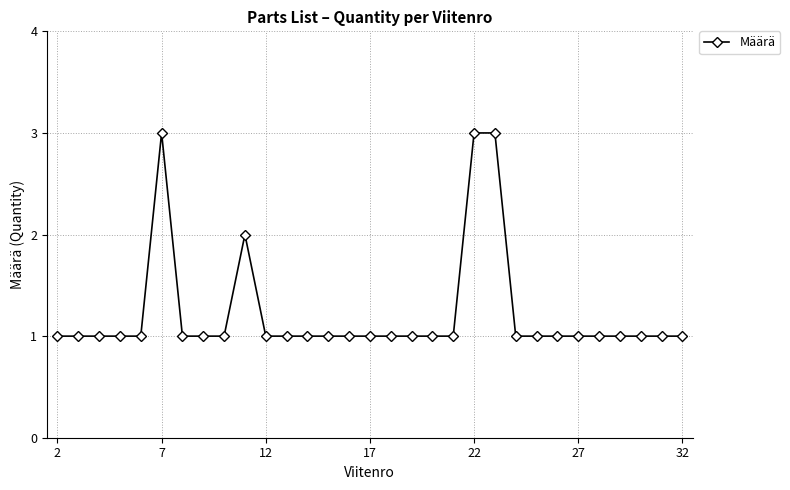

True or false: the data has more than 1 interior local peaks.

True